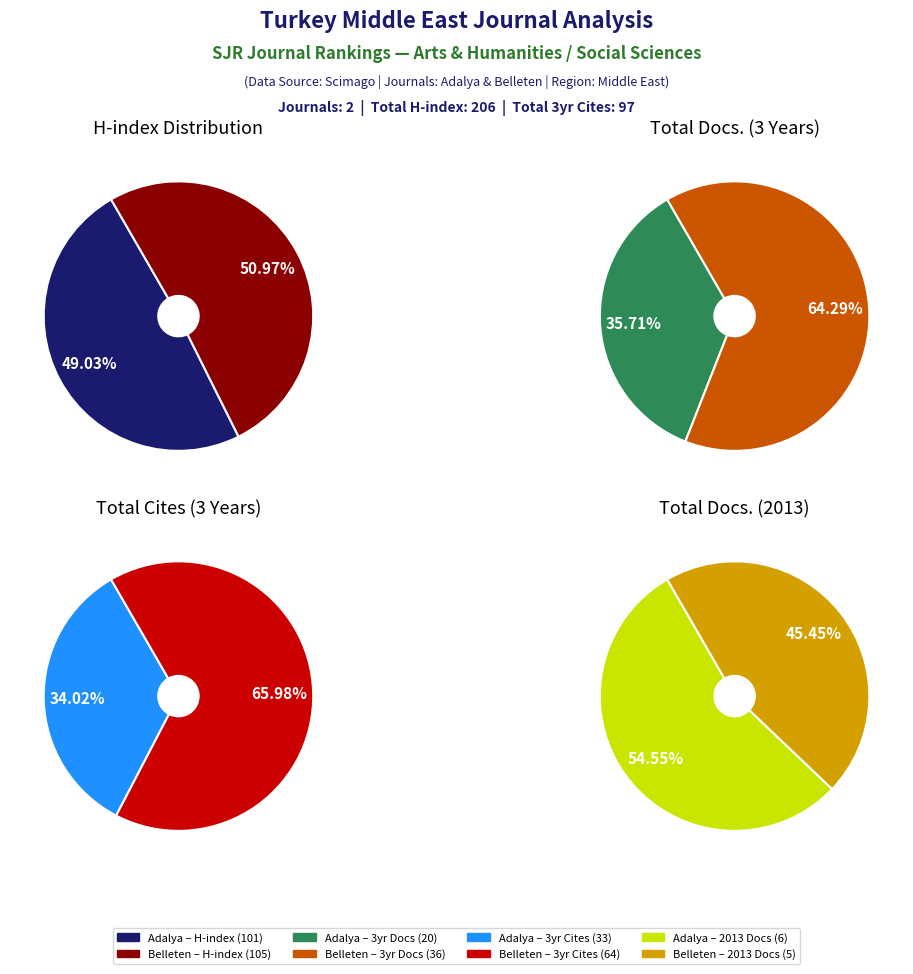

What percentage do Belleten and Adalya together represent?

100.0%